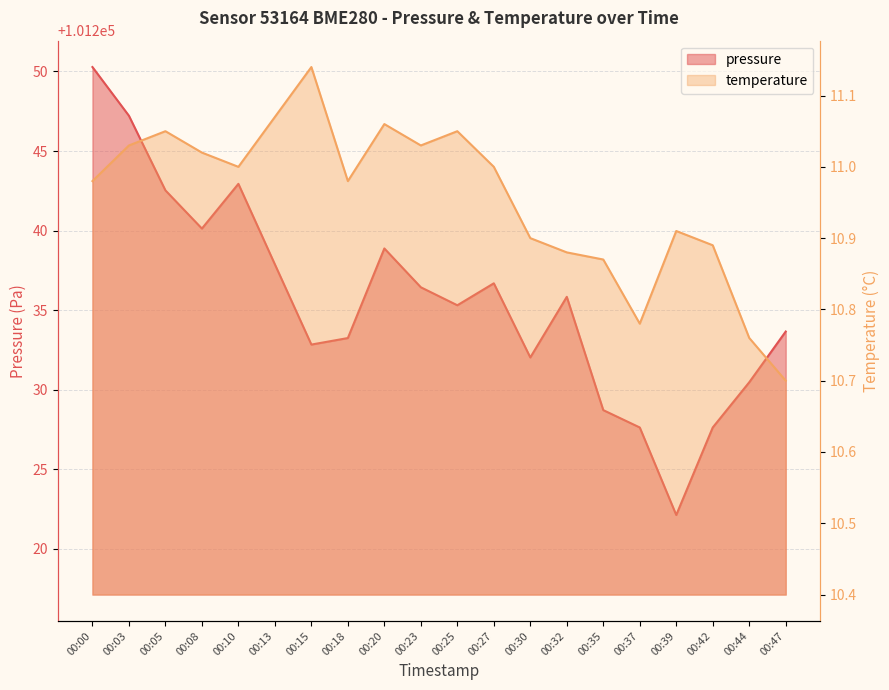

At which label does temperature reach its peak?

00:15